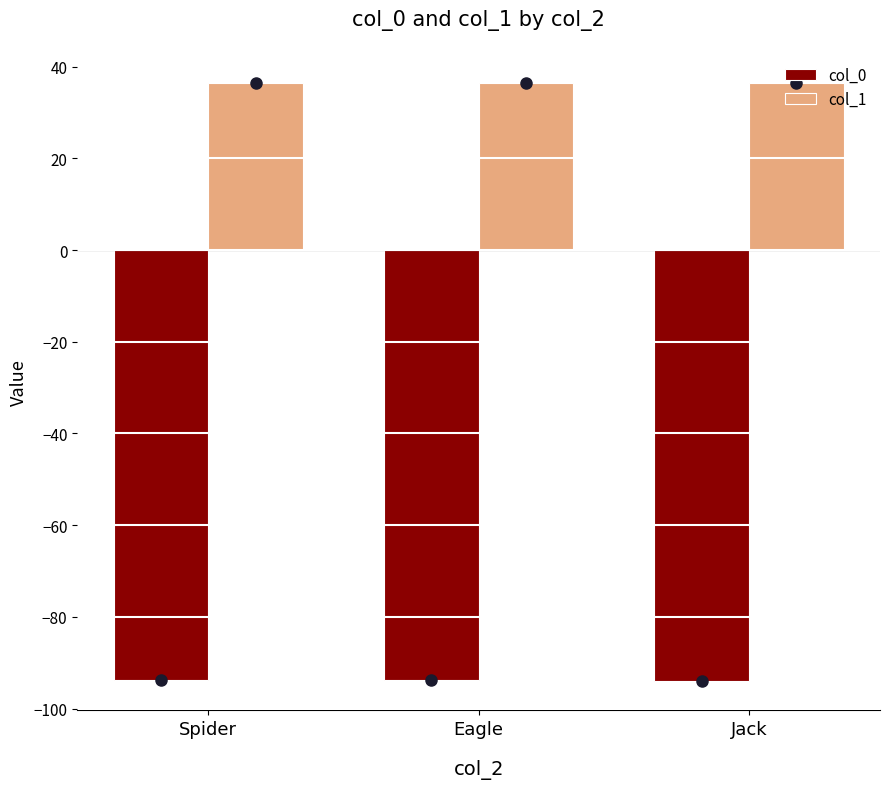

True or false: col_0 has a value of -137.8 at Spider.

False